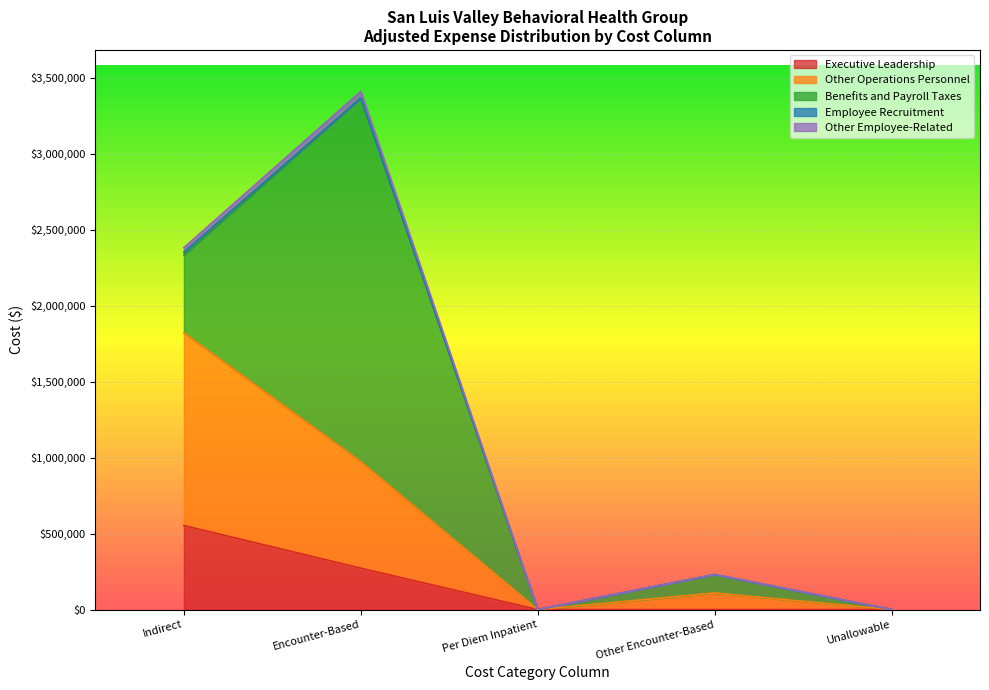

At which category is the sum across all series the highest?

Encounter-Based